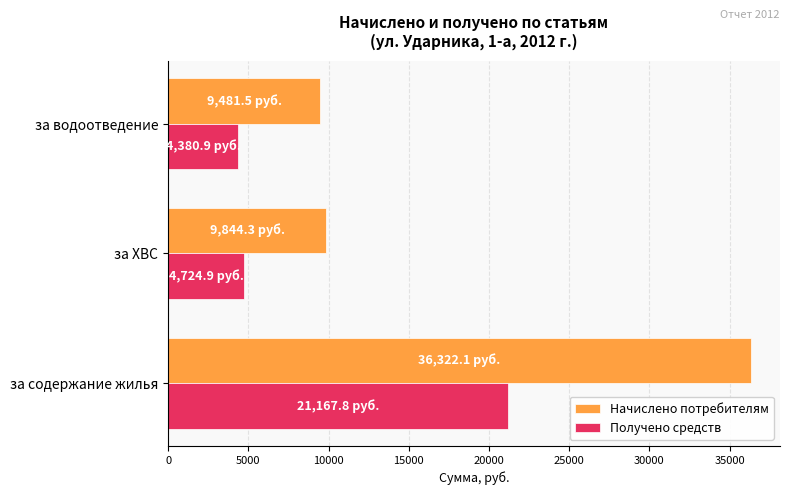

Rank the series by their average value, from lowest to highest.

Получено средств, Начислено потребителям